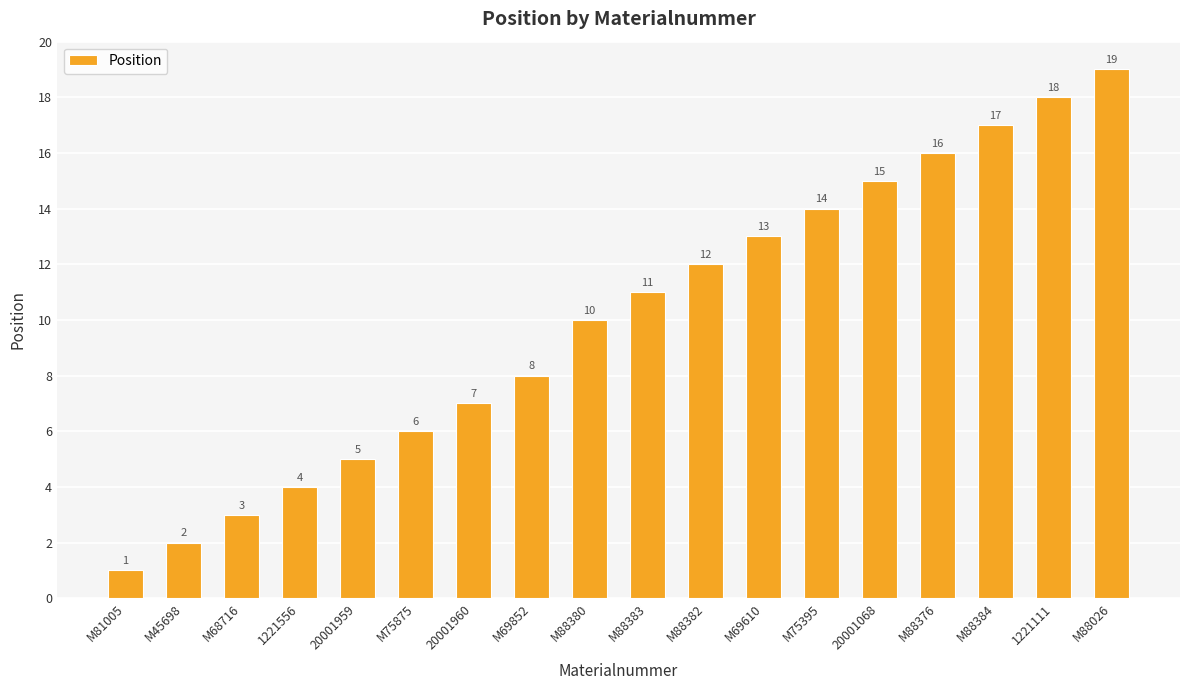

What is the change in value from M75875 to M88384?

+11